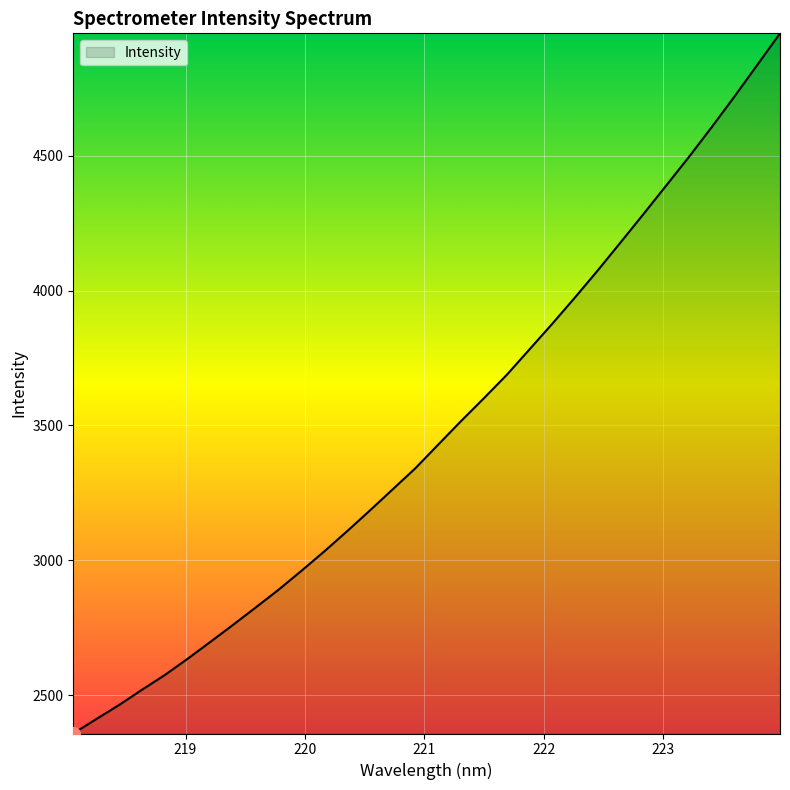

What is the difference between the maximum and minimum values?

2597.1